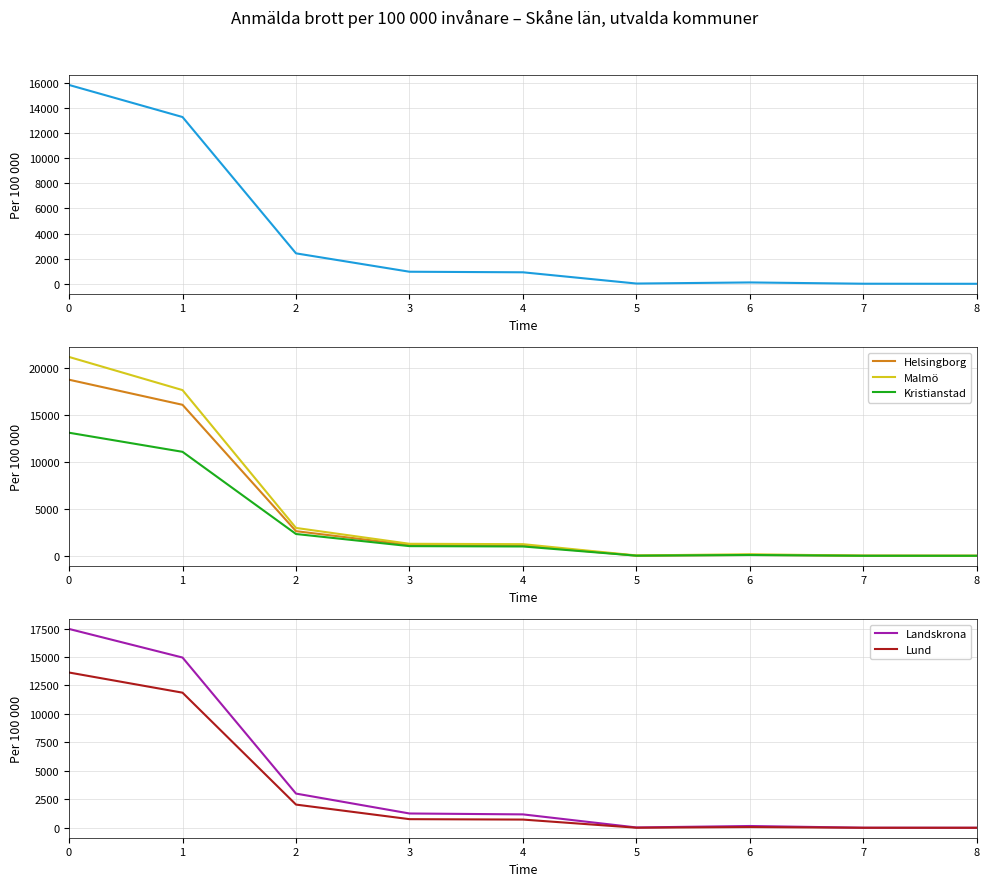

How many interior local valleys does the Kristianstad series have?

1